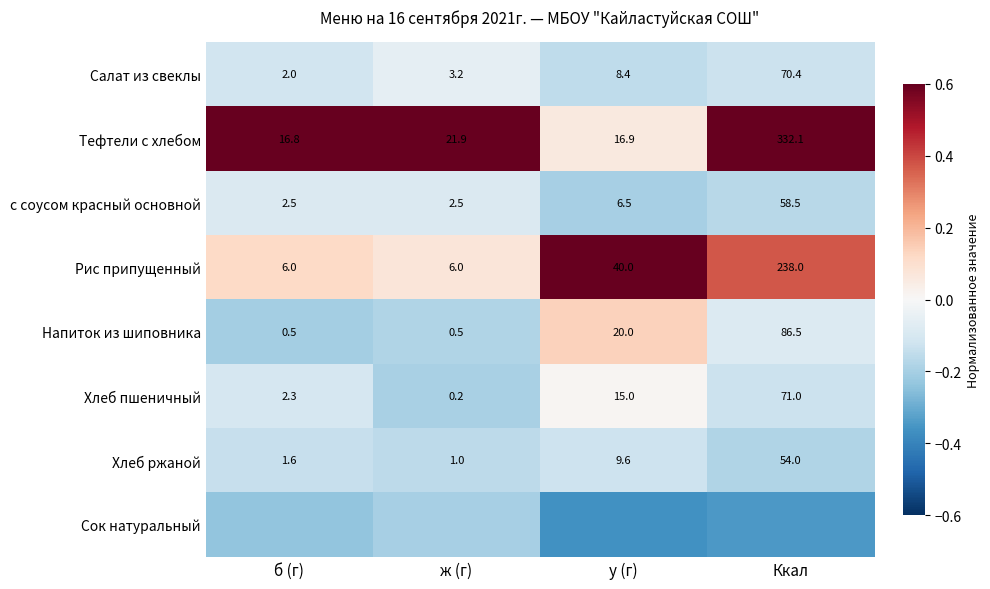

At which label does Хлеб ржаной reach its minimum?

ж (г)